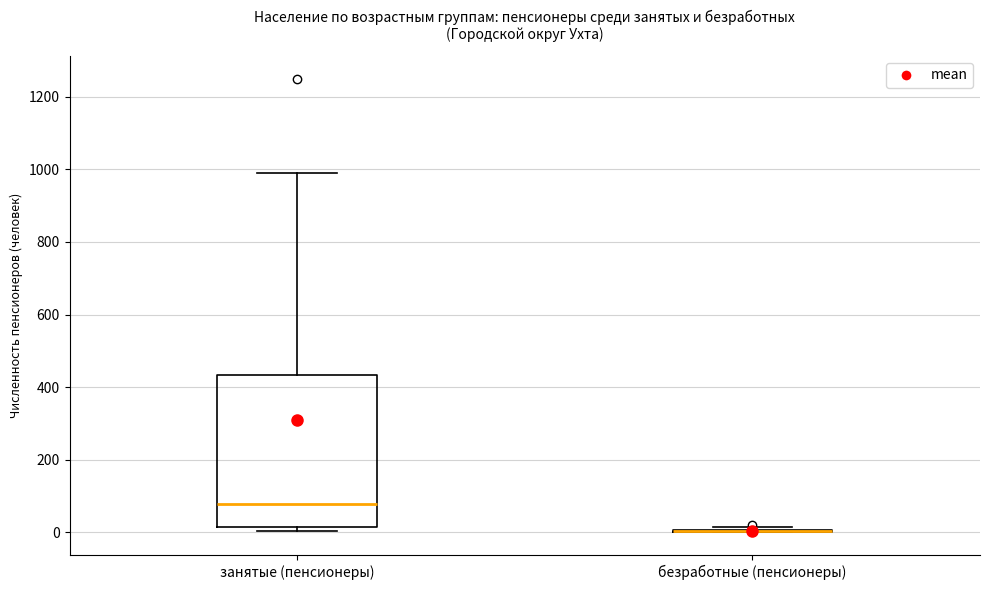

Reading left to right, transcribe this box plot: for each box, give where its median line is, the range the box spans, and where its two whiskers end, as read against the y-axis. The values are not printed on the chart, so give them approximately, as read against the axis.

занятые (пенсионеры): median 80, box 20 to 440, whiskers 0 to 980
безработные (пенсионеры): box collapsed to a line at 0, whiskers 0 to 20